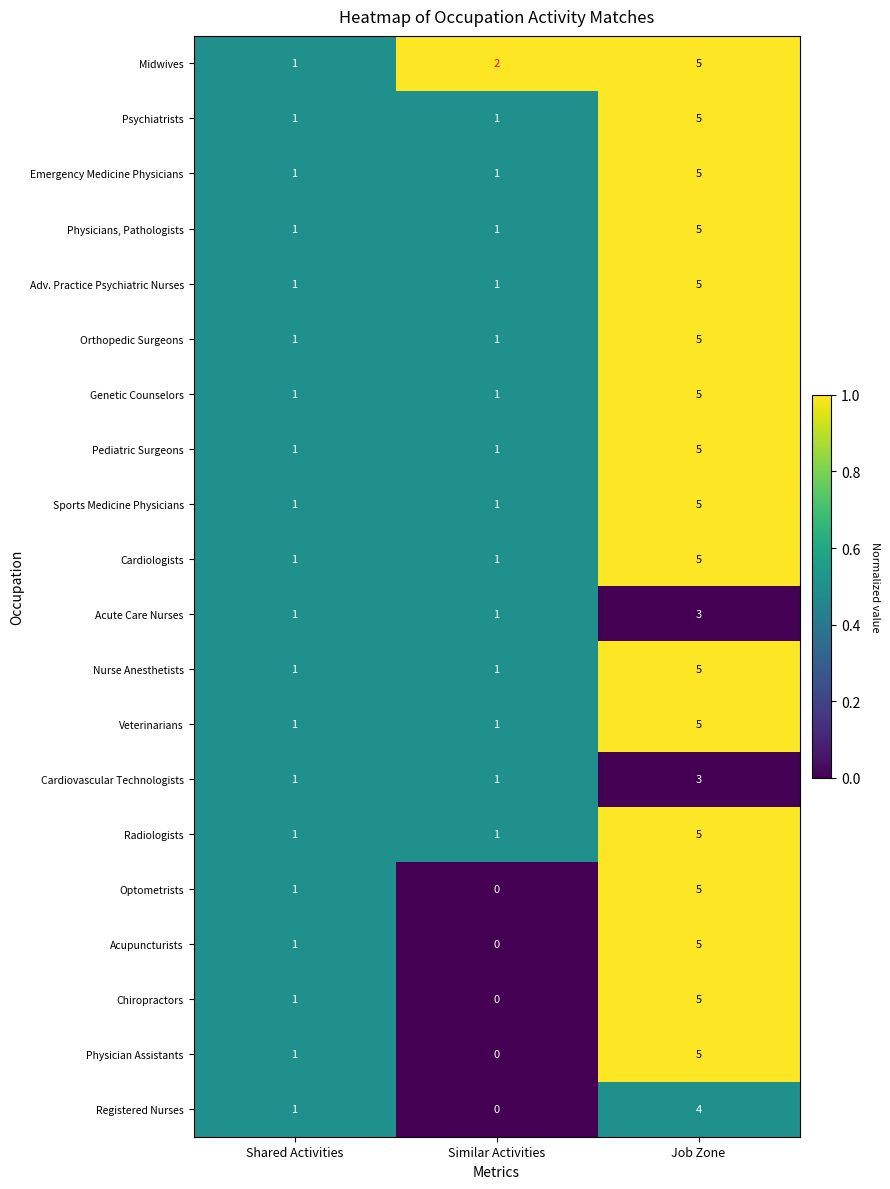

At which category is the sum across all series the highest?

Job Zone